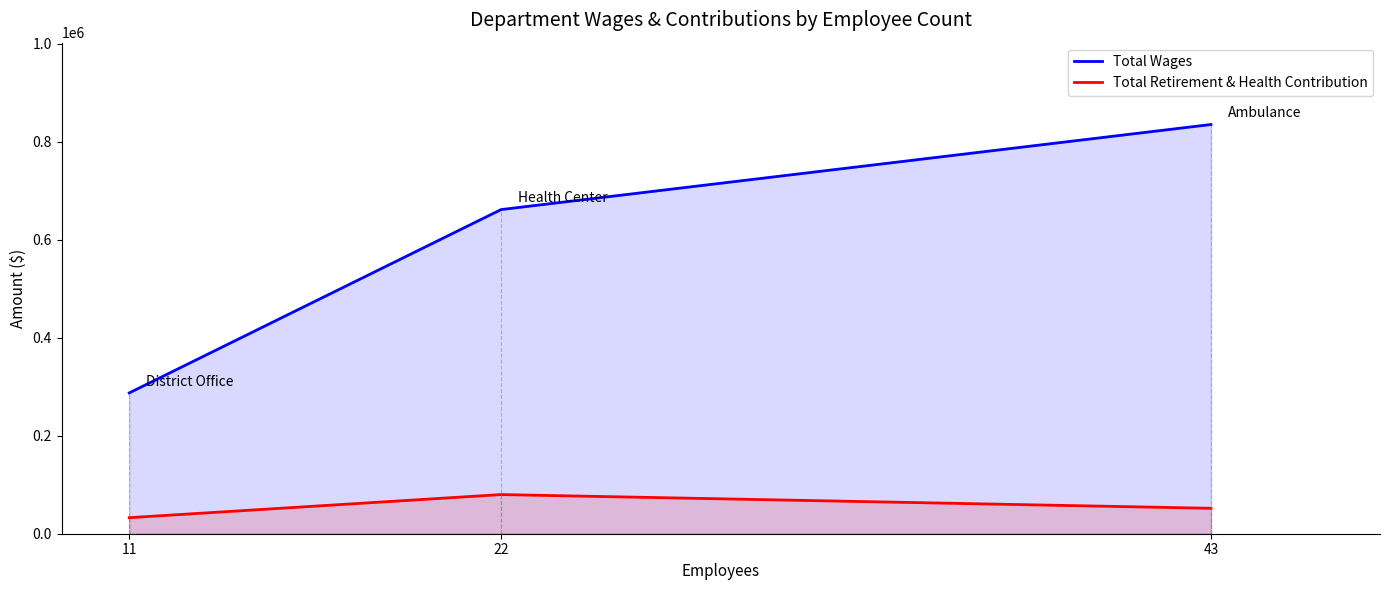

What is the minimum value shown in the chart?

32734